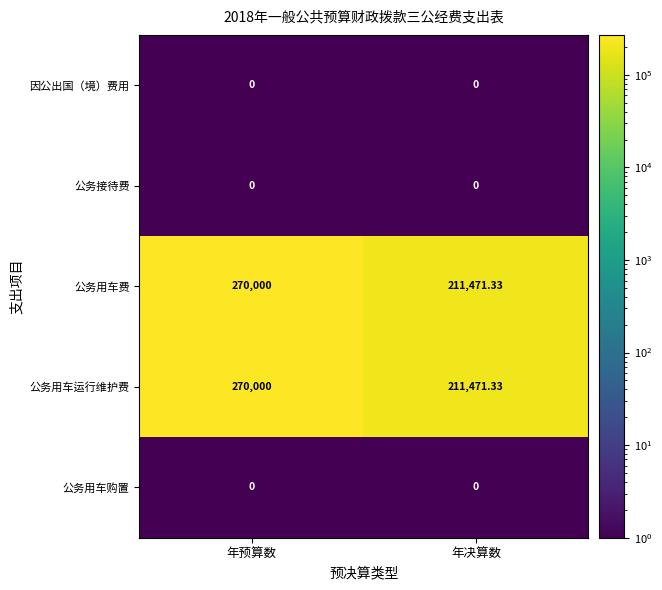

Is the value of 公务用车购置 at 年预算数 greater than the value of 公务用车费 at 年决算数?

No